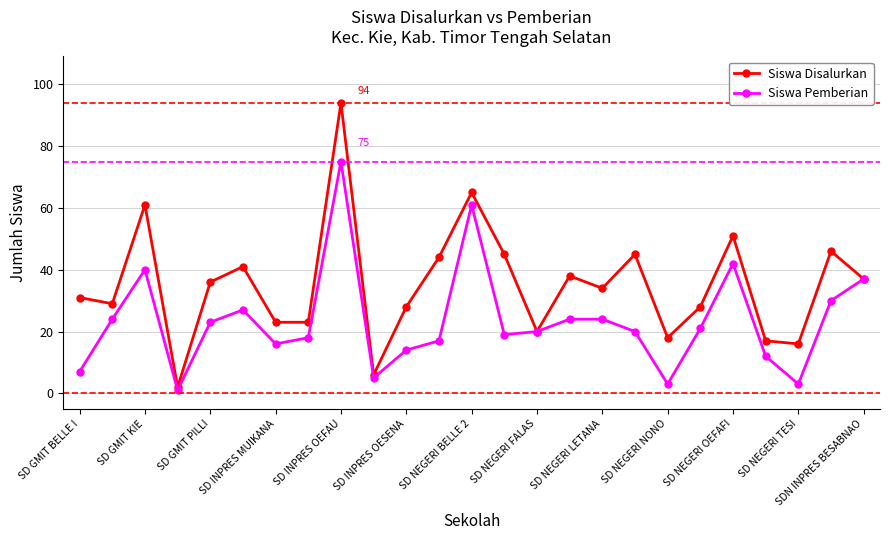

Which series has the largest total across all categories?

Siswa Disalurkan